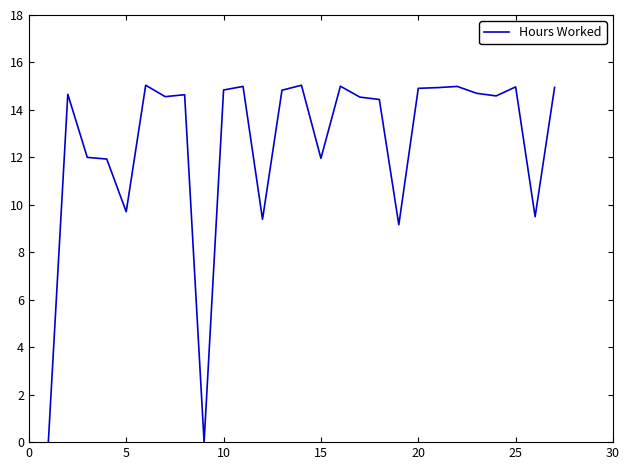

How many lines are shown in the chart?

1